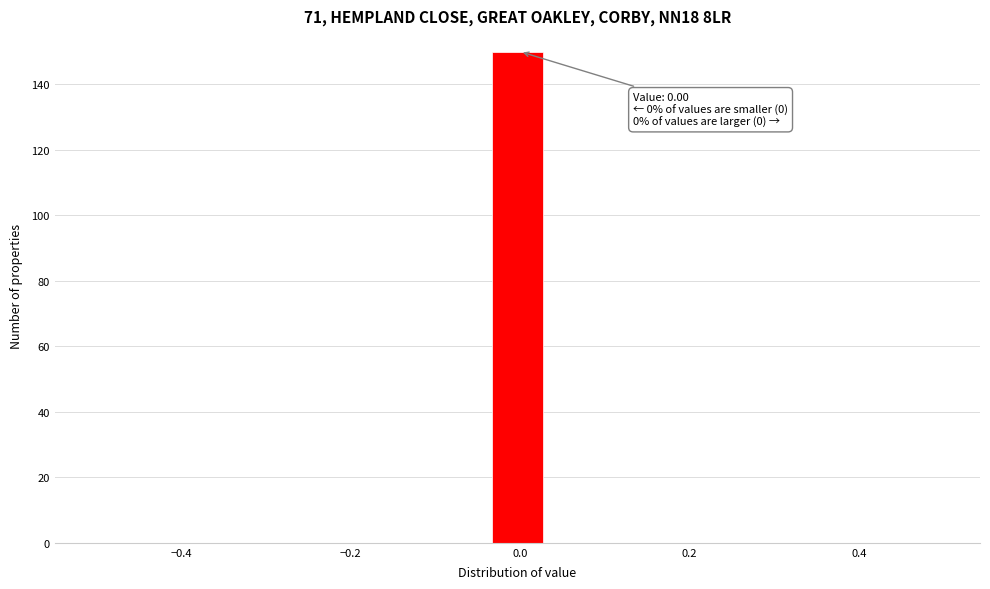

Around what value on the x-axis is the tallest bar? Give the approximate position of its centre, as read against the axis.

0.00